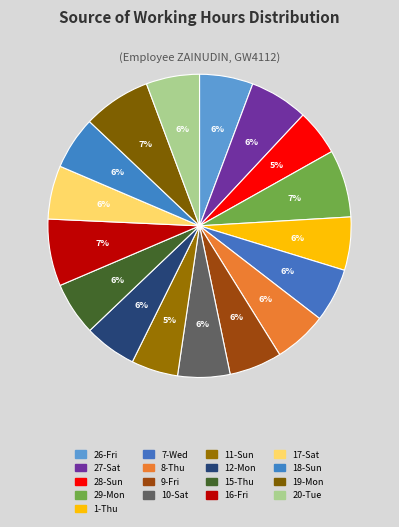

Count the number of slices in the pie.

17